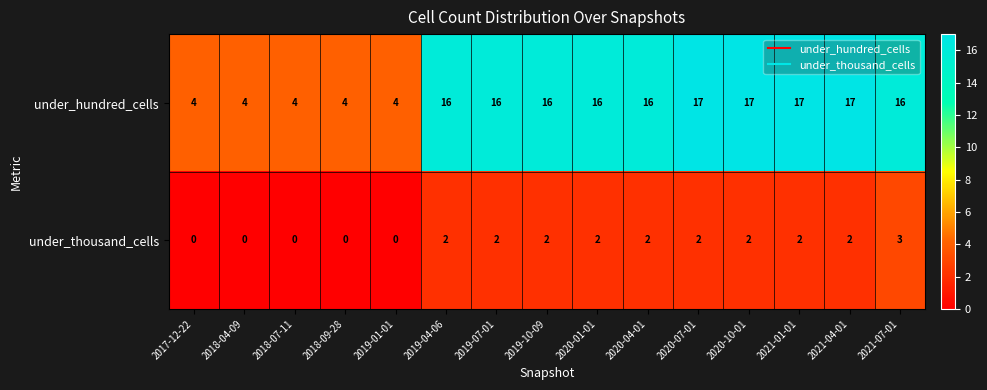

Reading left to right, what are all the values shown in this chart?

under_hundred_cells: 4	4	4	4	4	16	16	16	16	16	17	17	17	17	16
under_thousand_cells: 0	0	0	0	0	2	2	2	2	2	2	2	2	2	3